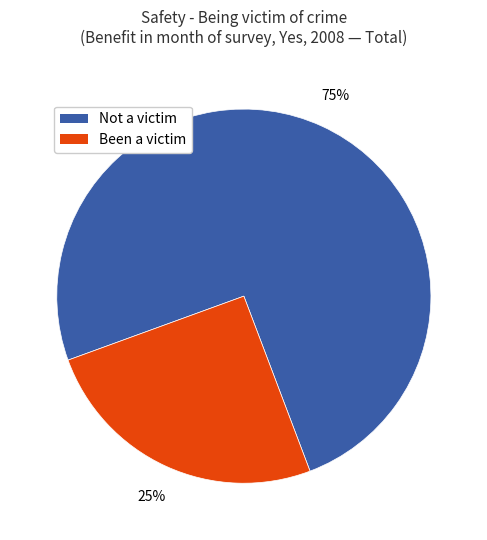

To the nearest percent, what is the average slice percentage?

50%